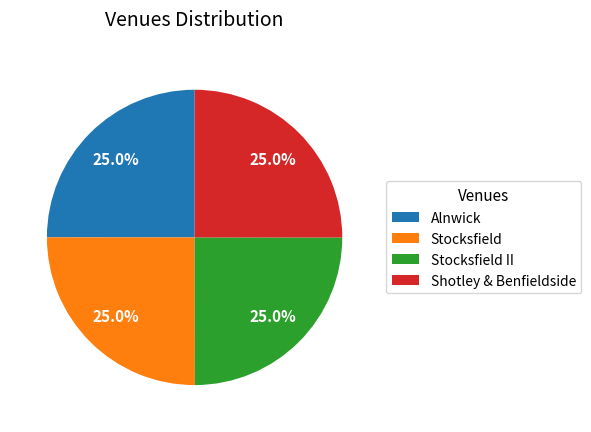

What is the ratio of the value at Shotley & Benfieldside to the value at Stocksfield?

1.0